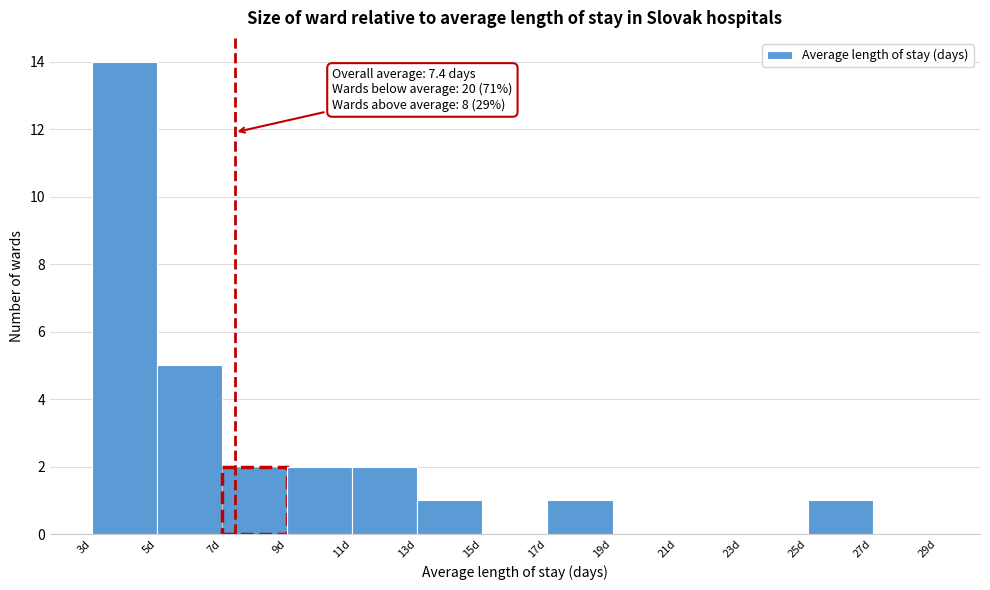

Over which range of the x-axis is the bar tallest?

3 to 5